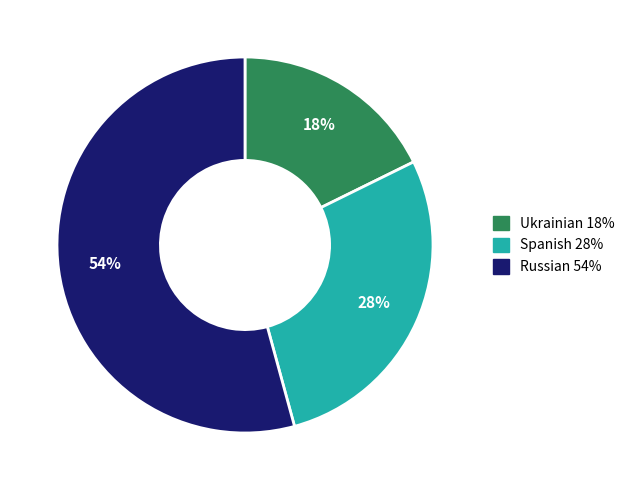

To the nearest percent, what is the combined percentage of Ukrainian 18% and Russian 54%?

72%